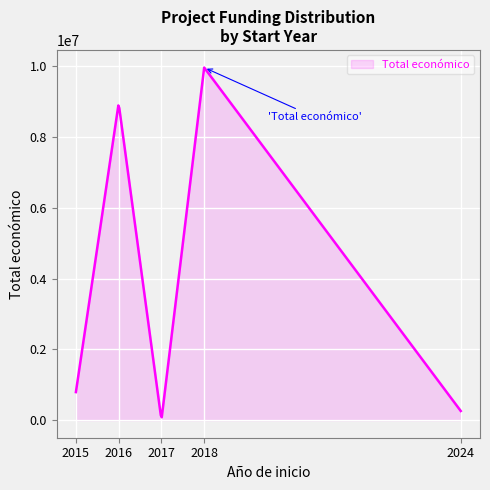

What is the greatest value displayed?

9963866.0